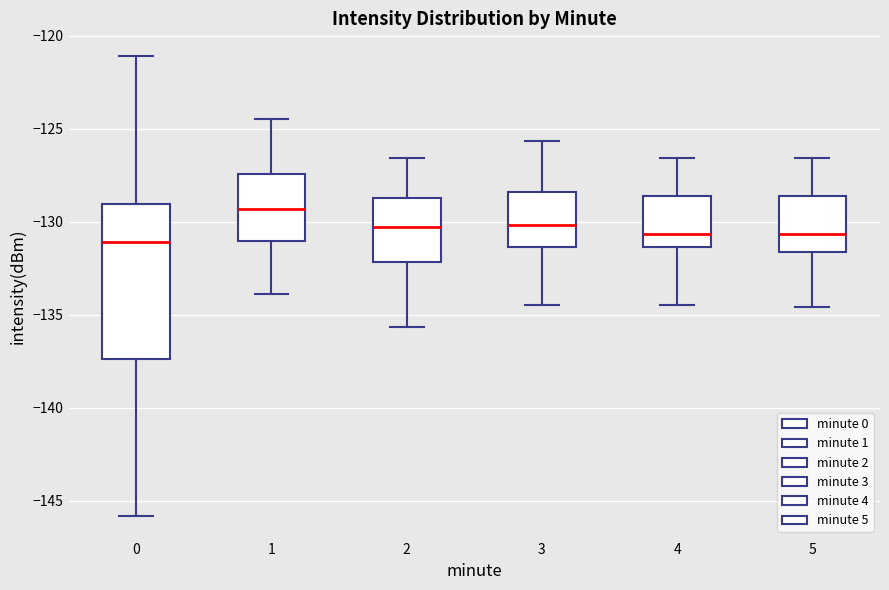

Reading left to right, read every box against the y-axis: the position of its median line, the range the box covers, and the ends of its whiskers. The values are not printed on the chart, so give them approximately, as read against the axis.

0: median -131.0, box -137.5 to -129.0, whiskers -146.0 to -121.0
1: median -129.5, box -131.0 to -127.5, whiskers -134.0 to -124.5
2: median -130.5, box -132.0 to -128.5, whiskers -135.5 to -126.5
3: median -130.0, box -131.5 to -128.5, whiskers -134.5 to -125.5
4: median -130.5, box -131.5 to -128.5, whiskers -134.5 to -126.5
5: median -130.5, box -131.5 to -128.5, whiskers -134.5 to -126.5